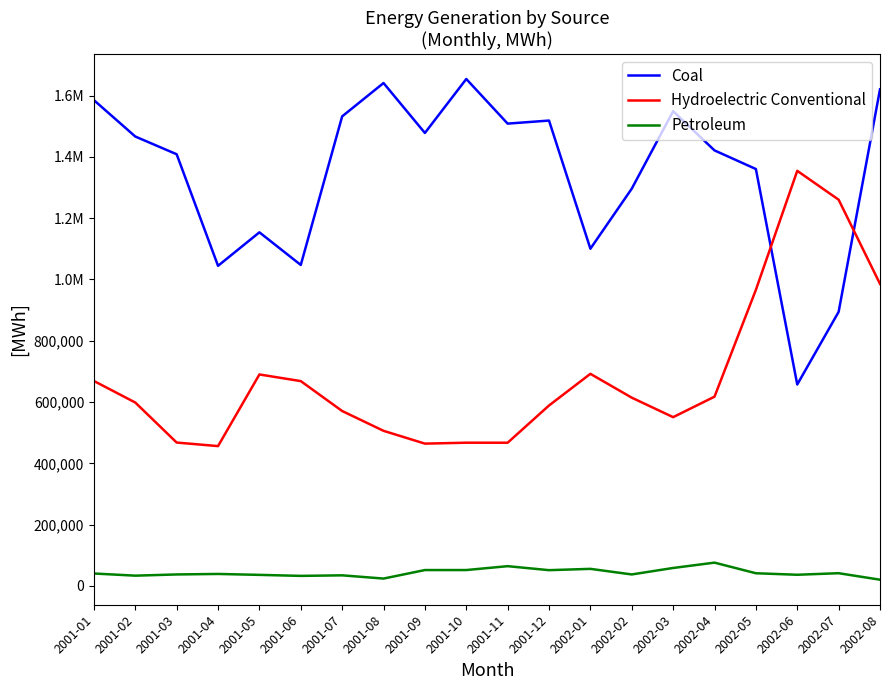

What are all the series names shown in the legend?

Coal, Hydroelectric Conventional, Petroleum